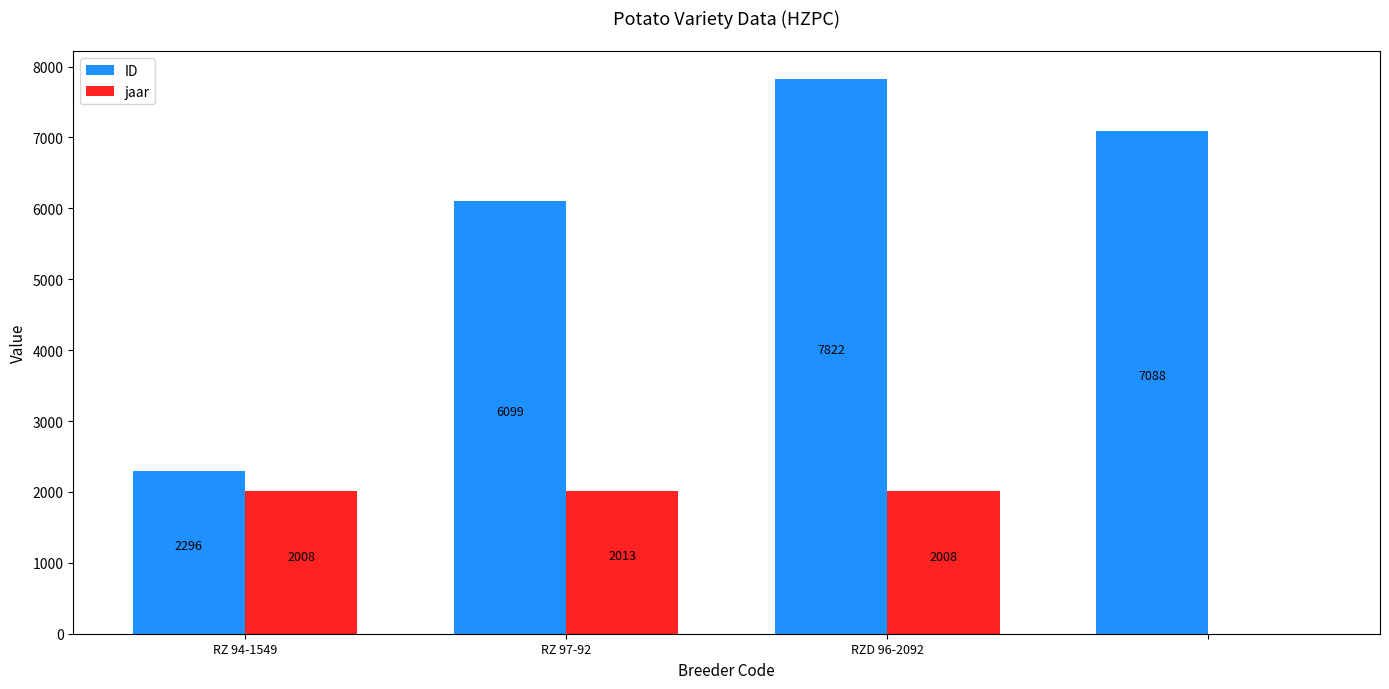

What is the maximum value for jaar?

2013